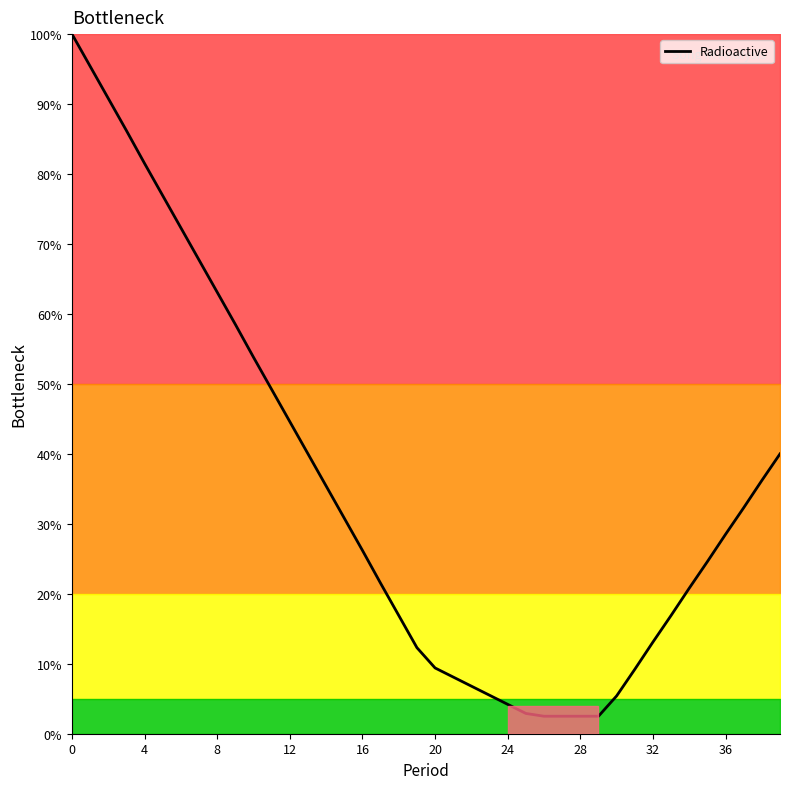

True or false: there are more than 0 points higher than both neighbors.

False